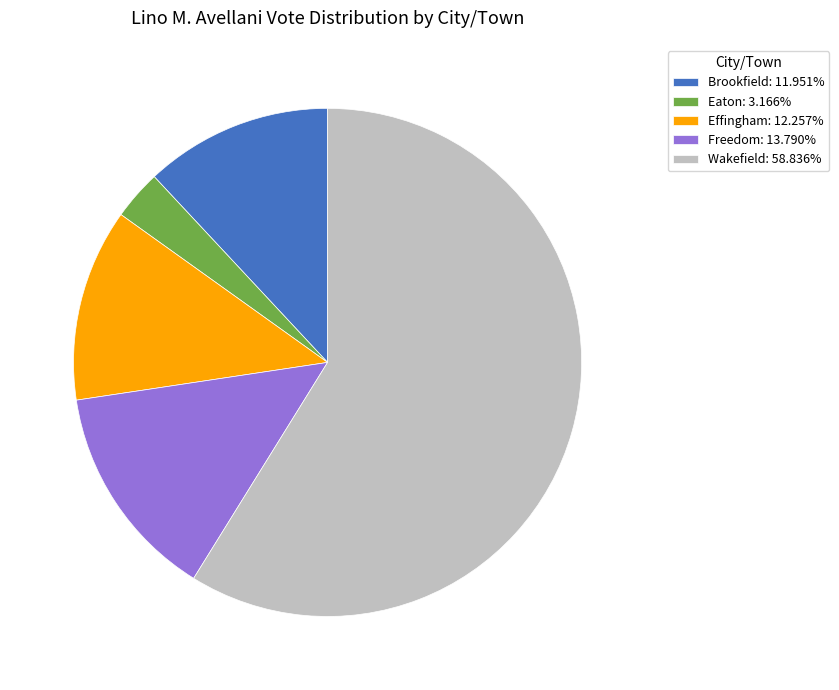

Does Wakefield: 58.836% account for over 50% of the chart?

Yes